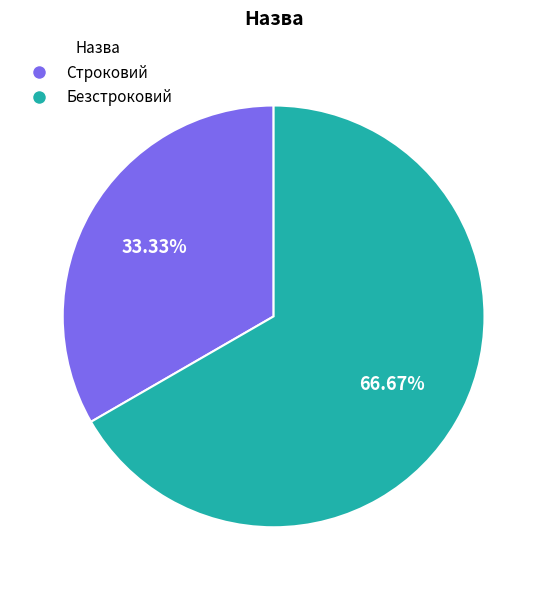

Which category accounts for the majority?

Безстроковий